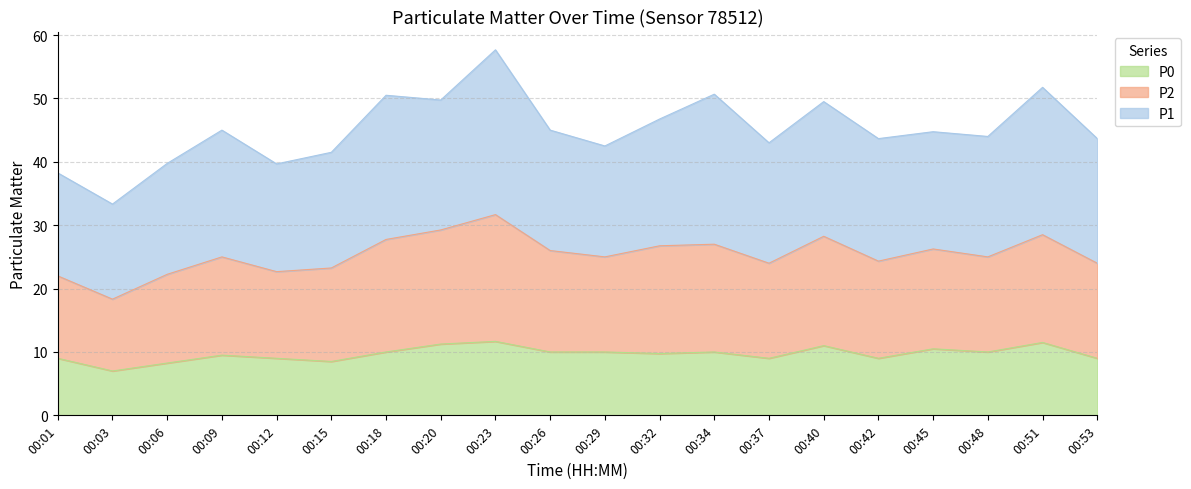

At which category is the sum across all series the highest?

00:23